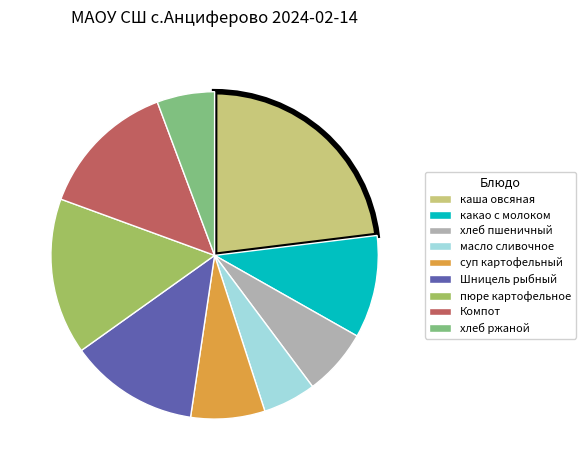

Approximately how many times larger is the value at Шницель рыбный compared to пюре картофельное?

0.8